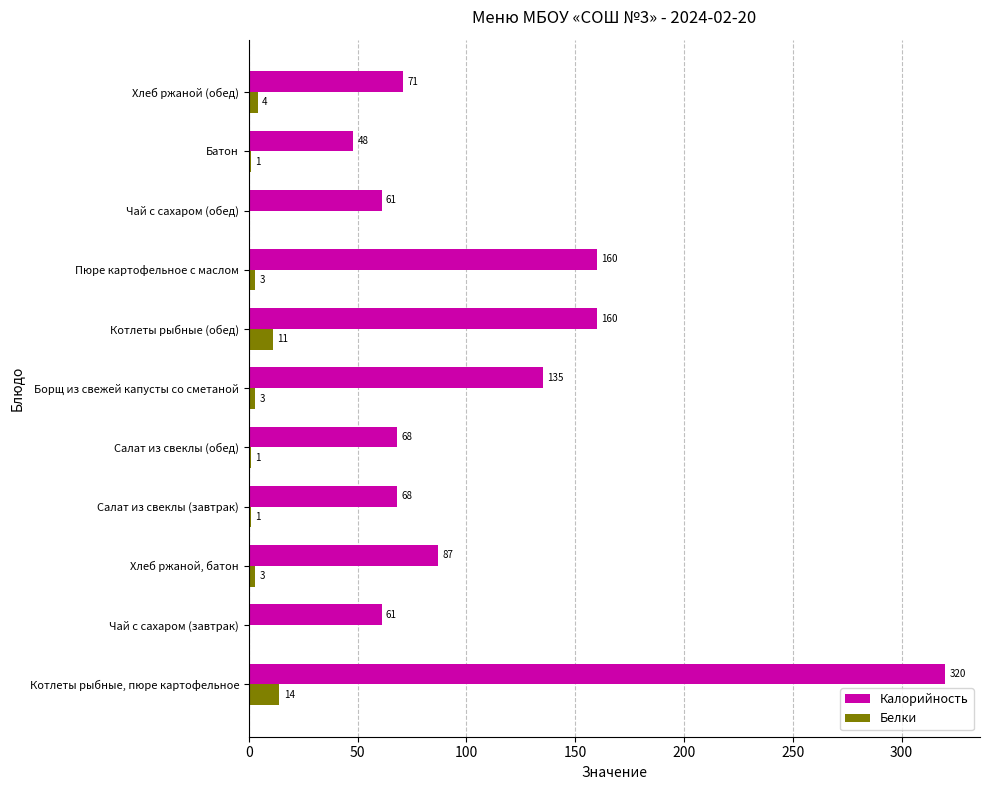

What is the sum of the Белки values at Хлеб ржаной (обед) and Чай с сахаром (завтрак)?

4